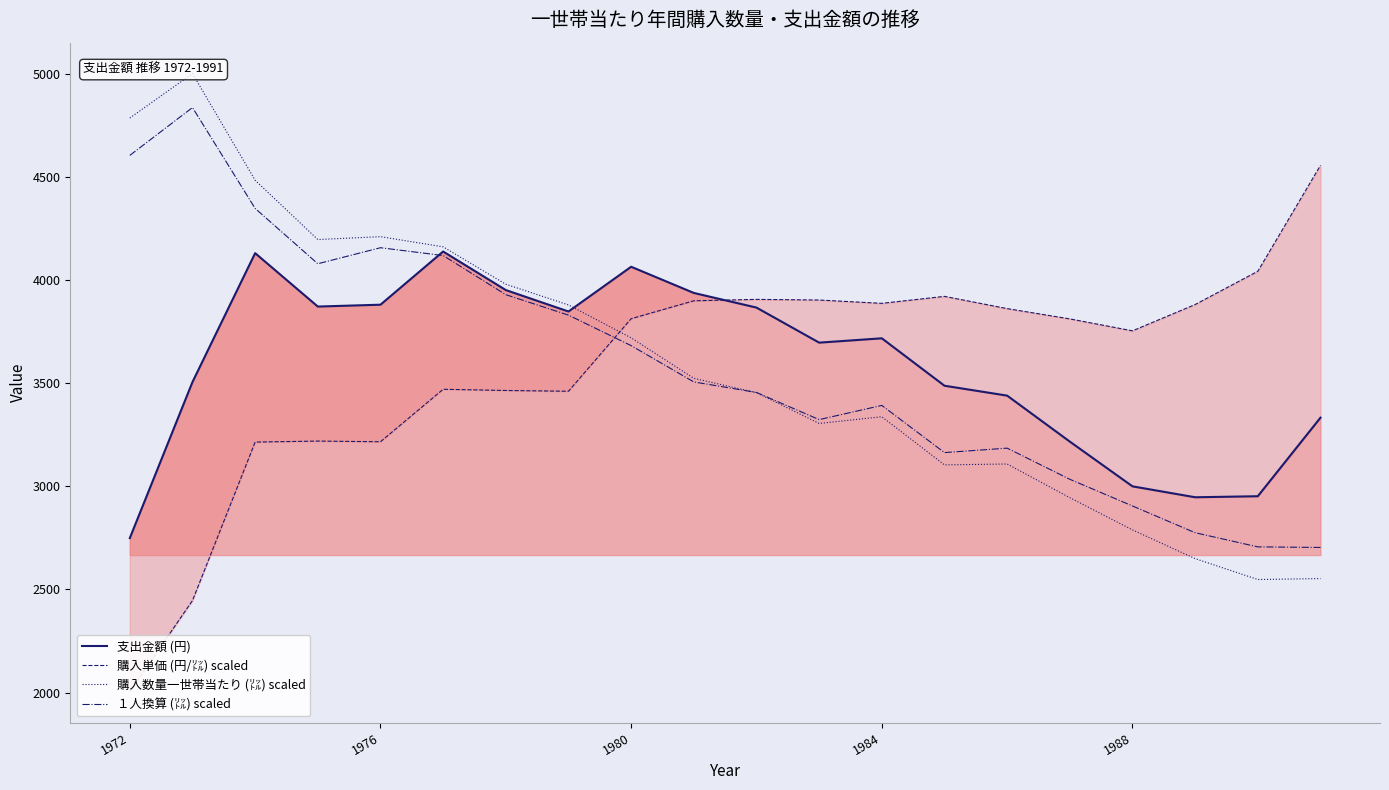

What is the highest value of the １人換算 (㍑) scaled series?

4837.3